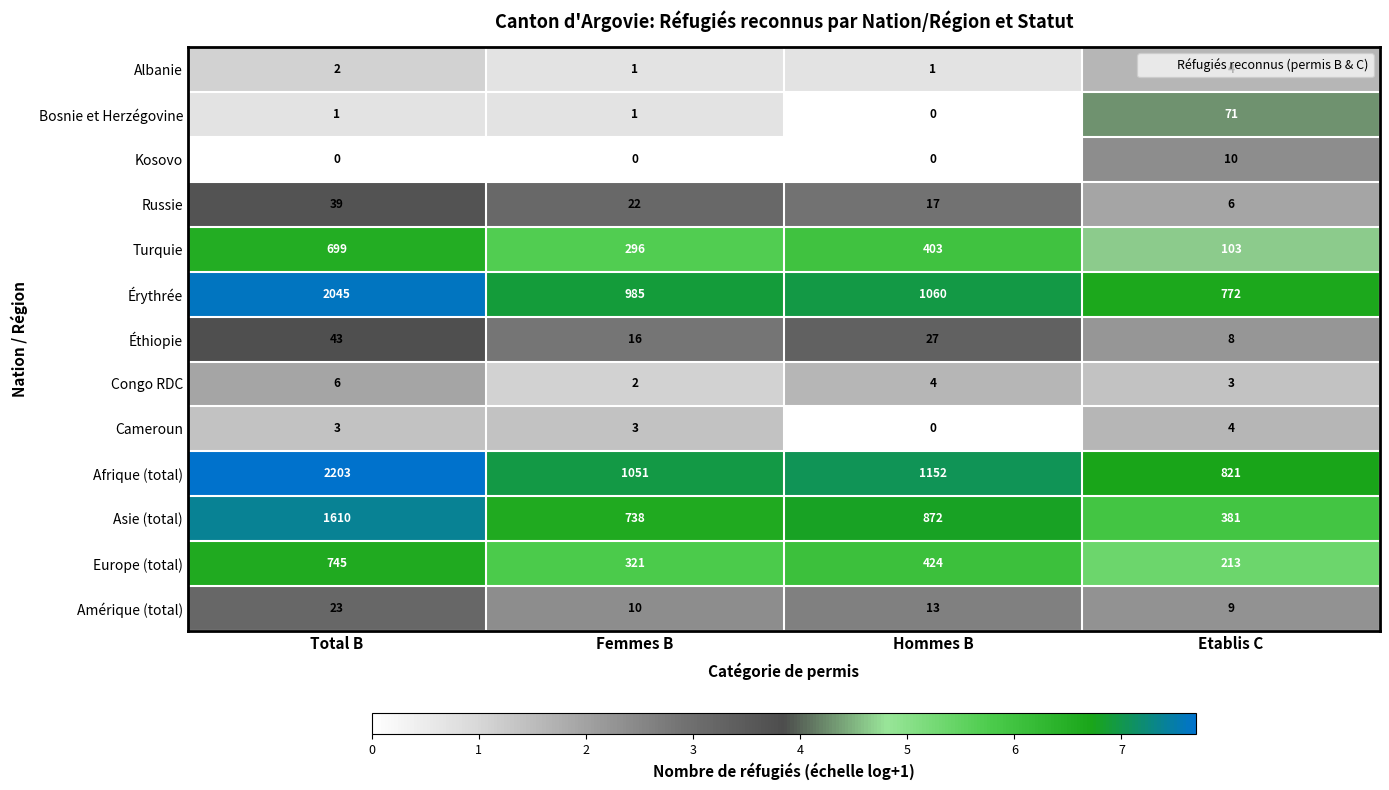

Which category has the highest value across all series?

Total B